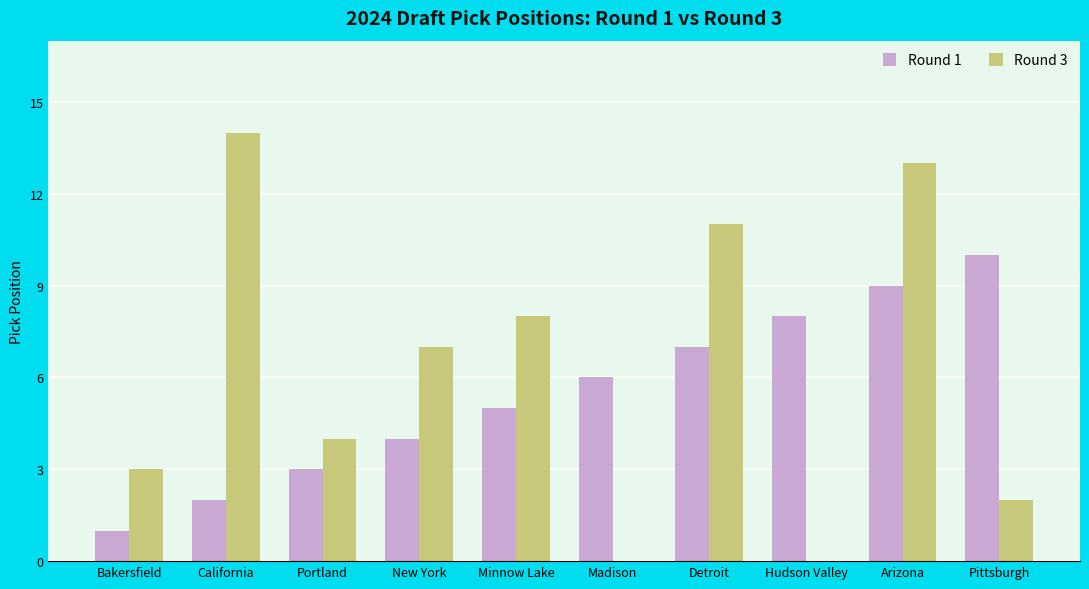

Which has a higher value, Pittsburgh or Bakersfield?

Pittsburgh